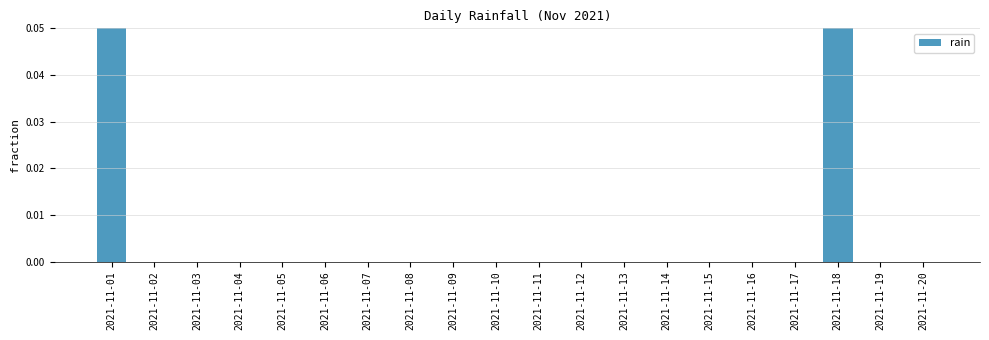

Reading left to right, list all the values displayed in this chart.

0.2	0.0	0.0	0.0	0.0	0.0	0.0	0.0	0.0	0.0	0.0	0.0	0.0	0.0	0.0	0.0	0.0	0.2	0.0	0.0